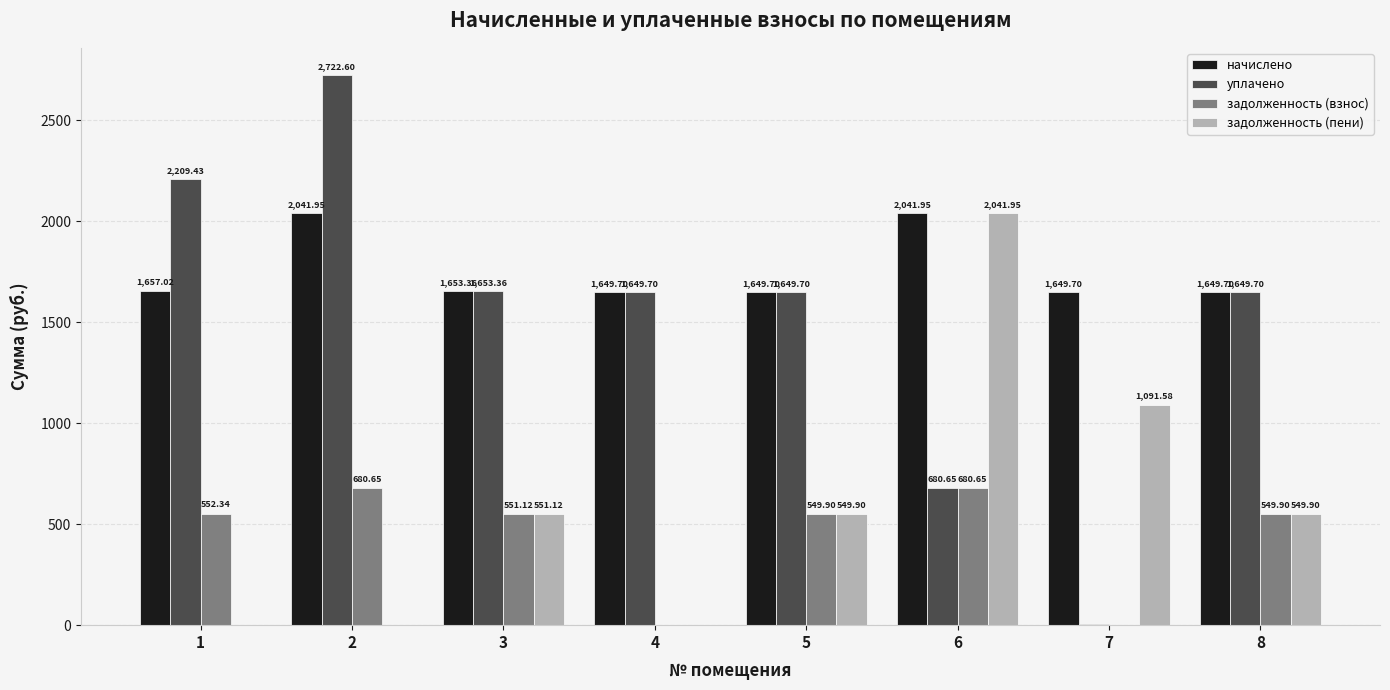

What is the spread (max minus min) of values at 8?

1099.8